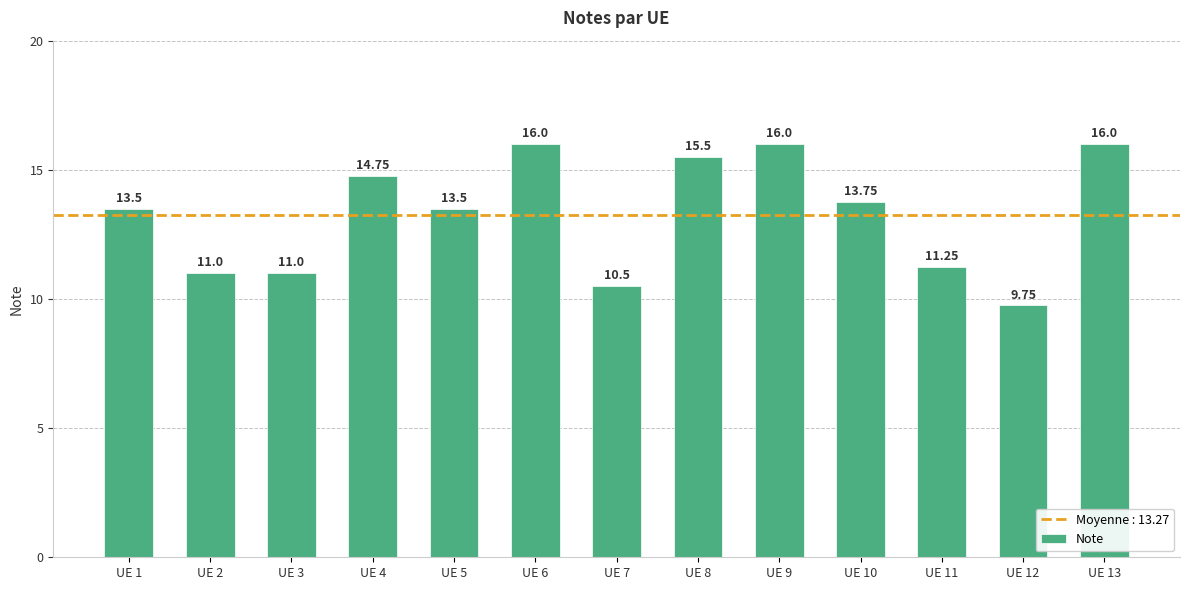

What is the difference between the maximum and second lowest values?

5.5